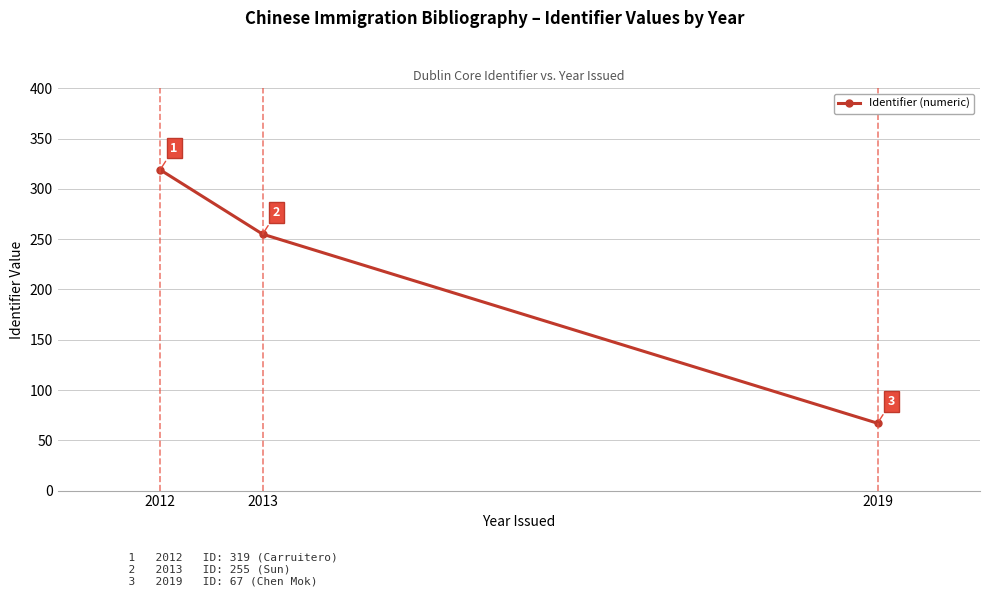

What is the average value?

214